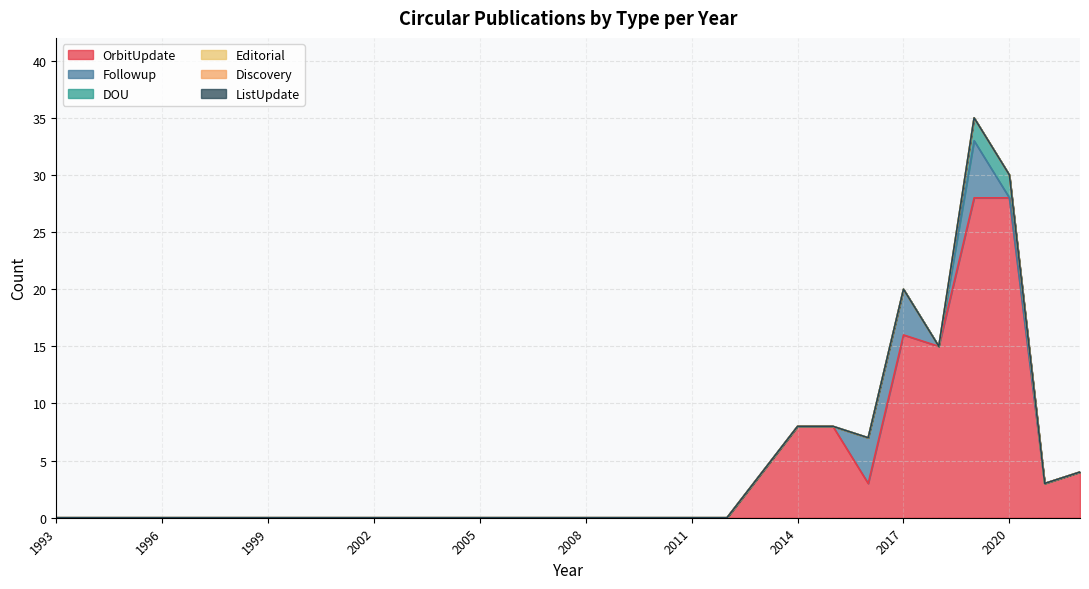

Does the chart have visible grid lines?

Yes